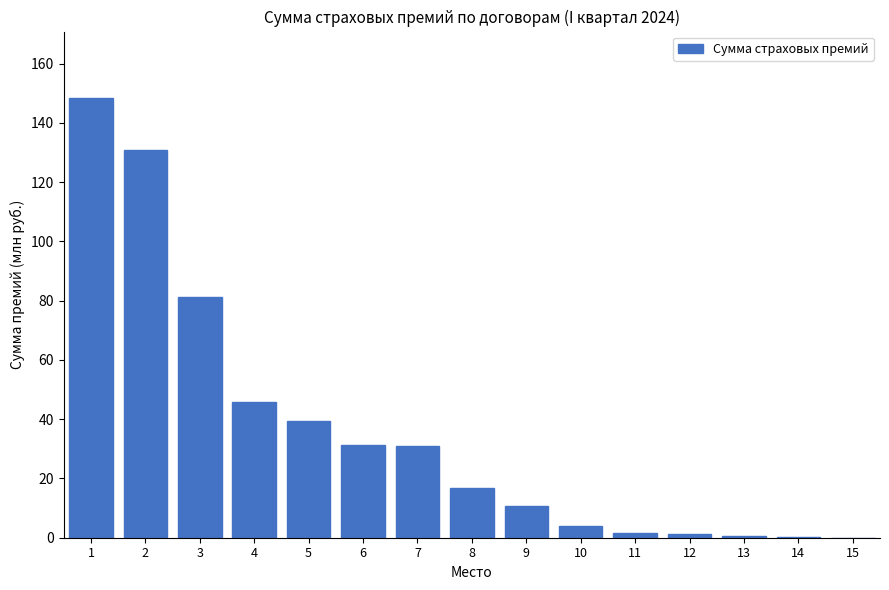

Is it true that the value at 3 is 135.6?

False